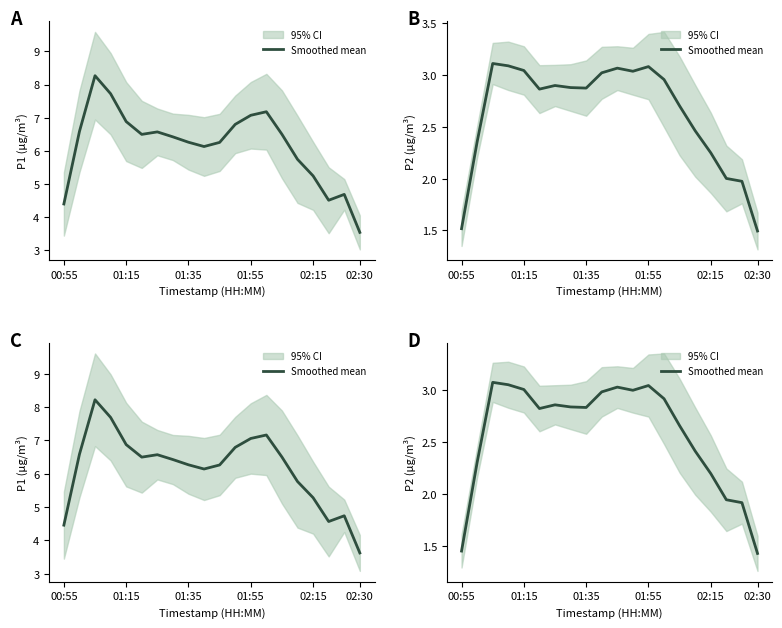

What is the average value?

2.6